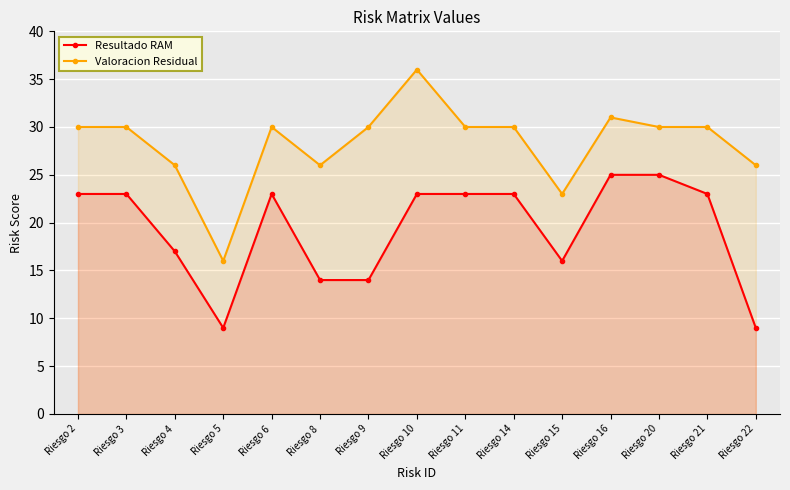

At which category does Valoracion Residual reach its first local peak?

Riesgo 6